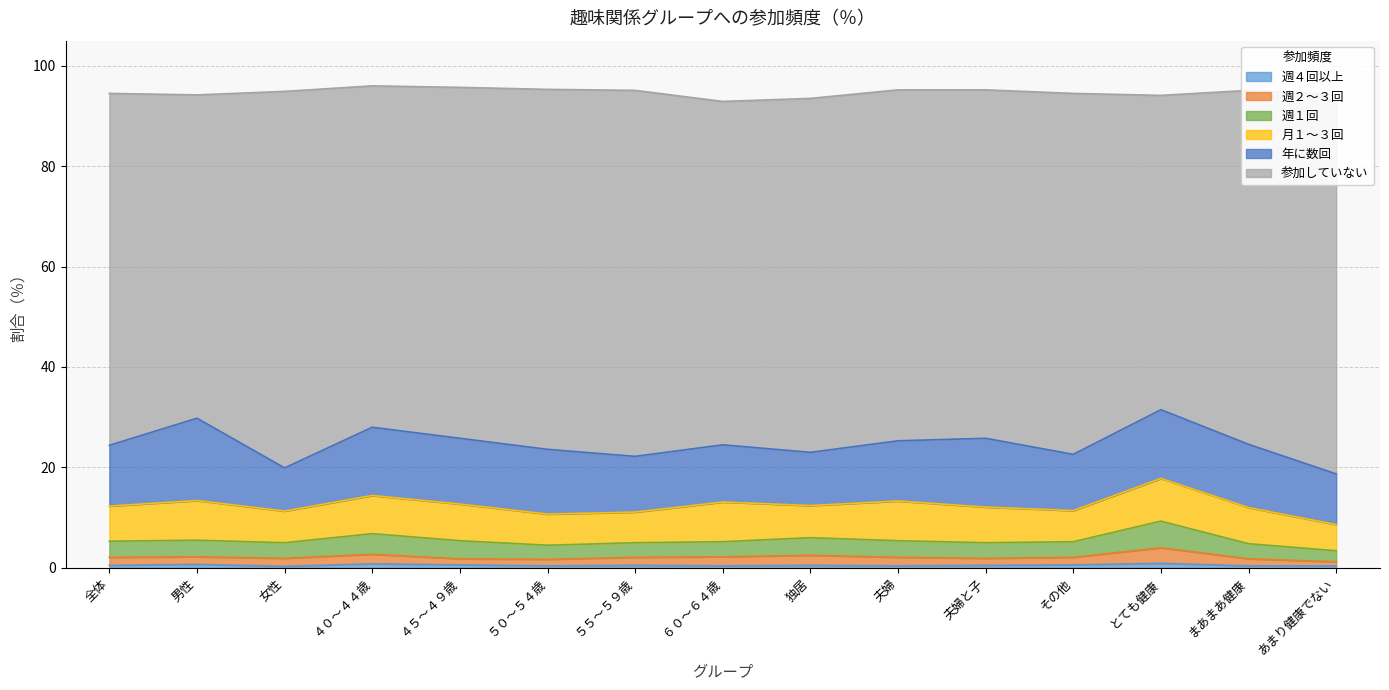

What is the sum of the 週４回以上 values at ４５～４９歳 and ５５～５９歳?

1.1